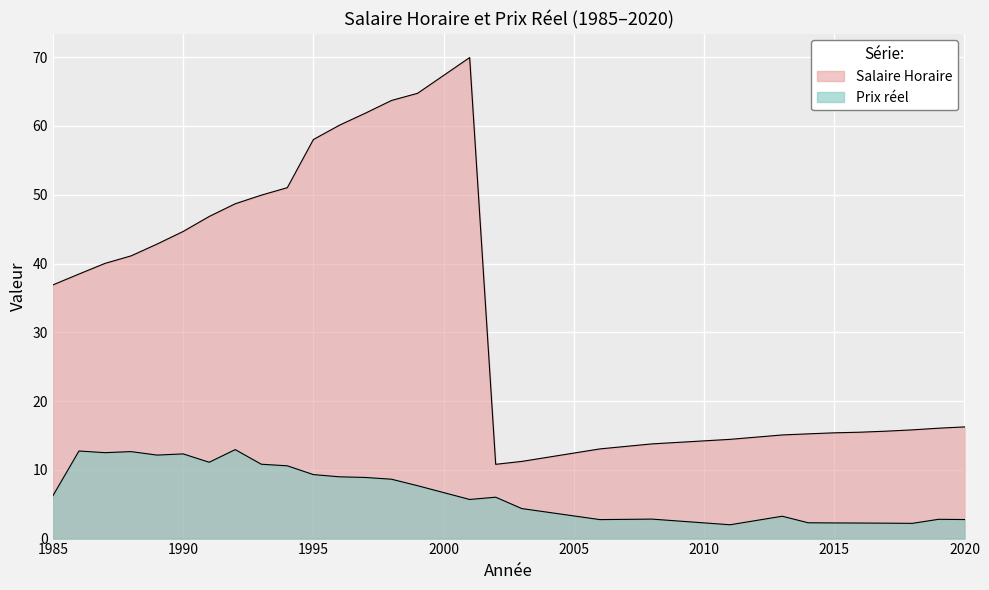

True or false: Salaire Horaire and Prix reel intersect in this chart.

False